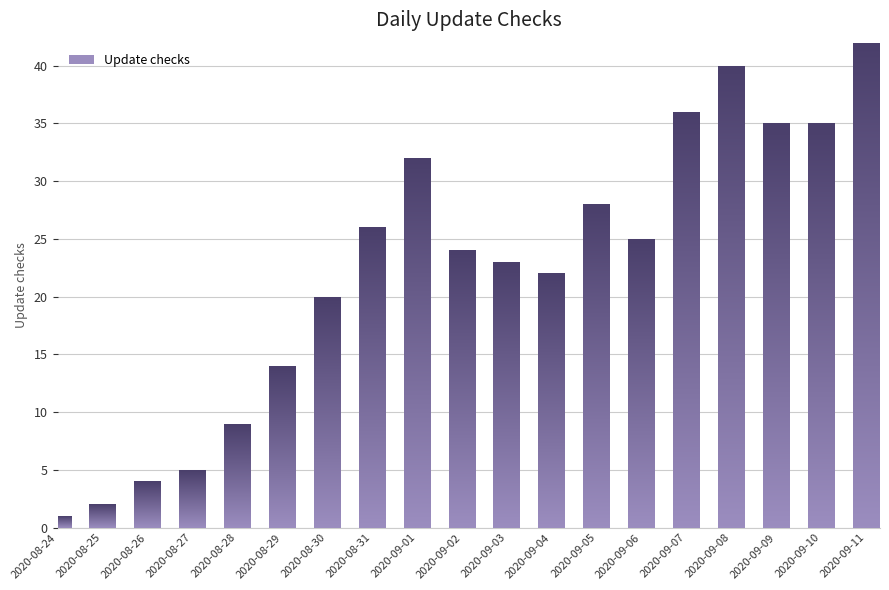

How many data points are less than 24?

9